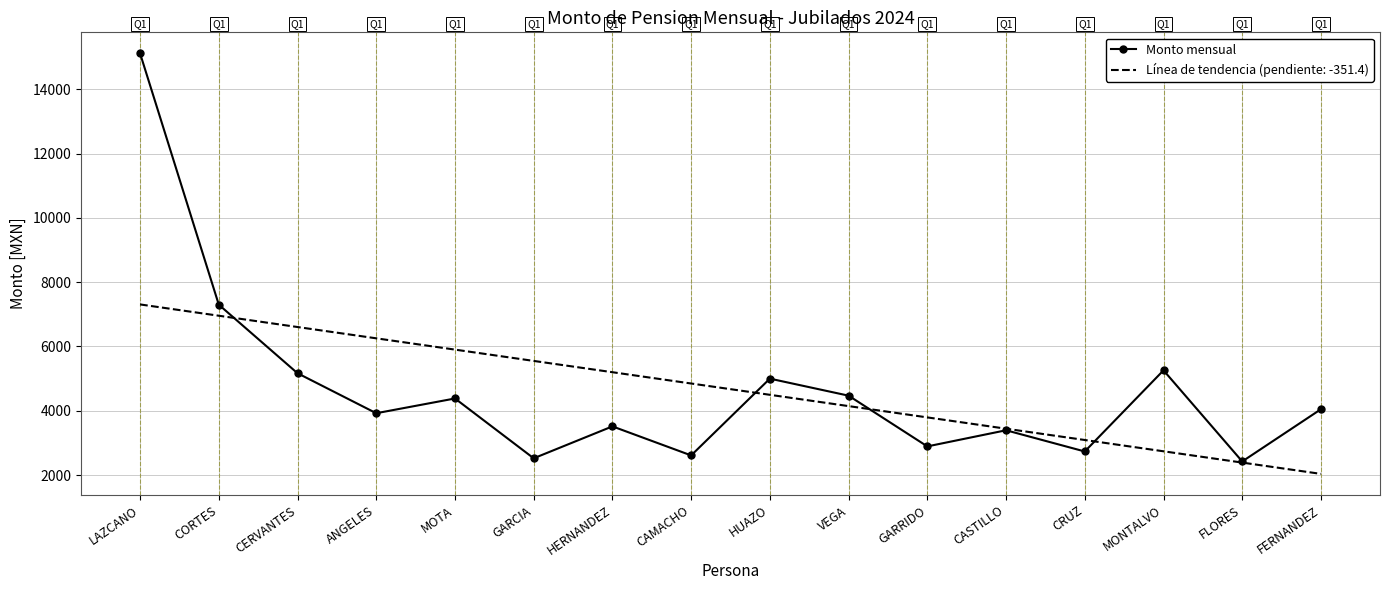

At which label is Línea de tendencia (pendiente: -351.4) closest to 4672?

HUAZO